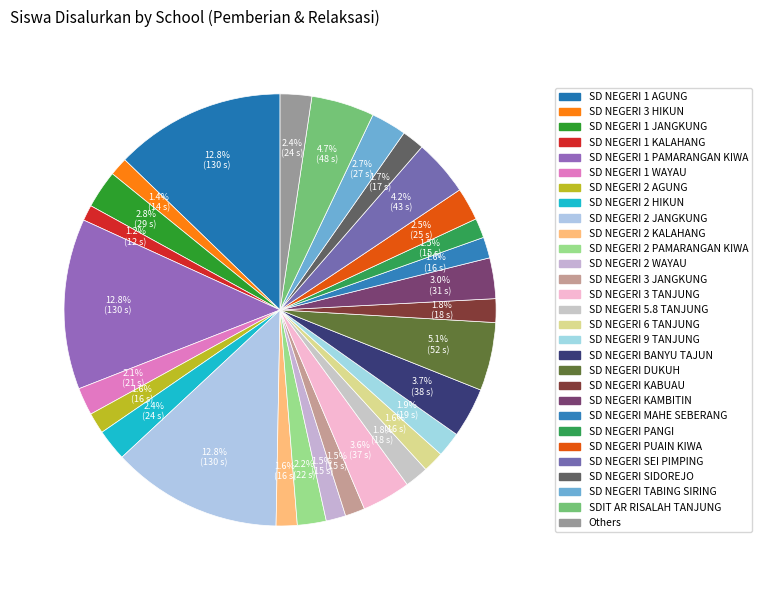

How many segments does this pie chart have?

29